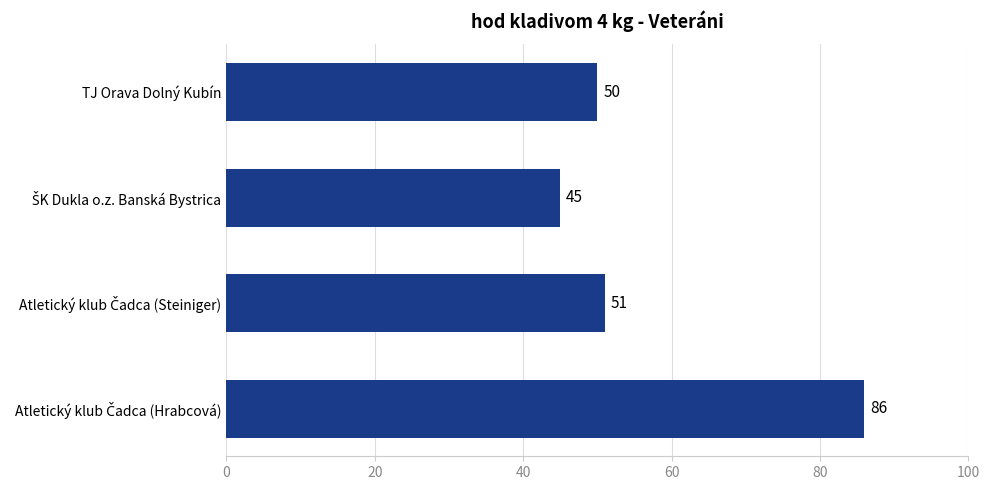

How many data points does each series have?

4